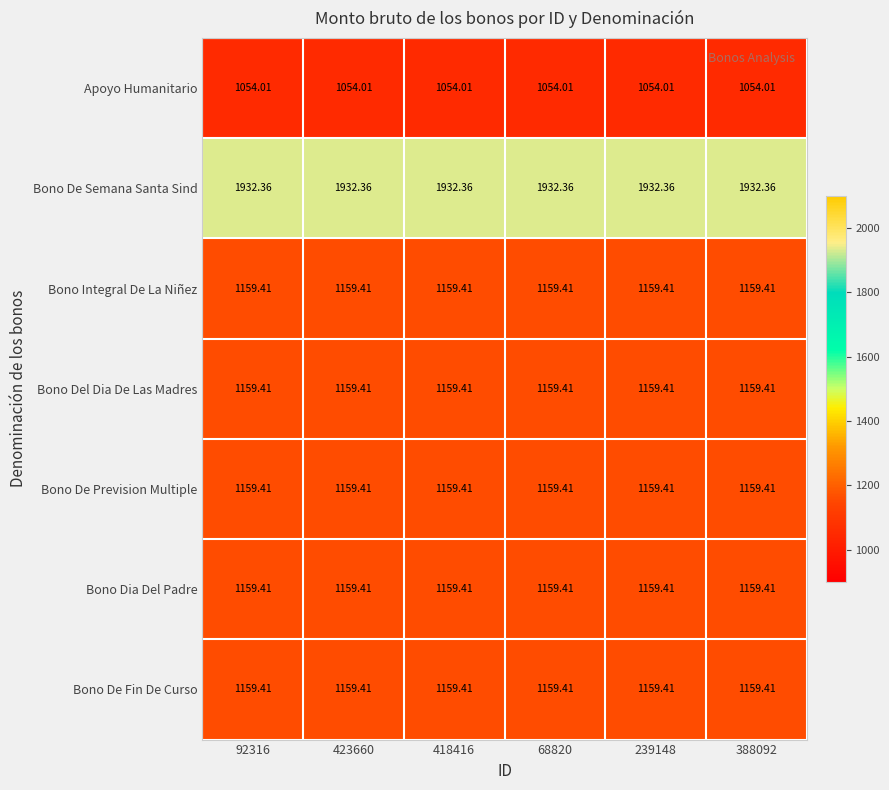

Which series has the largest total across all categories?

Bono De Semana Santa Sind